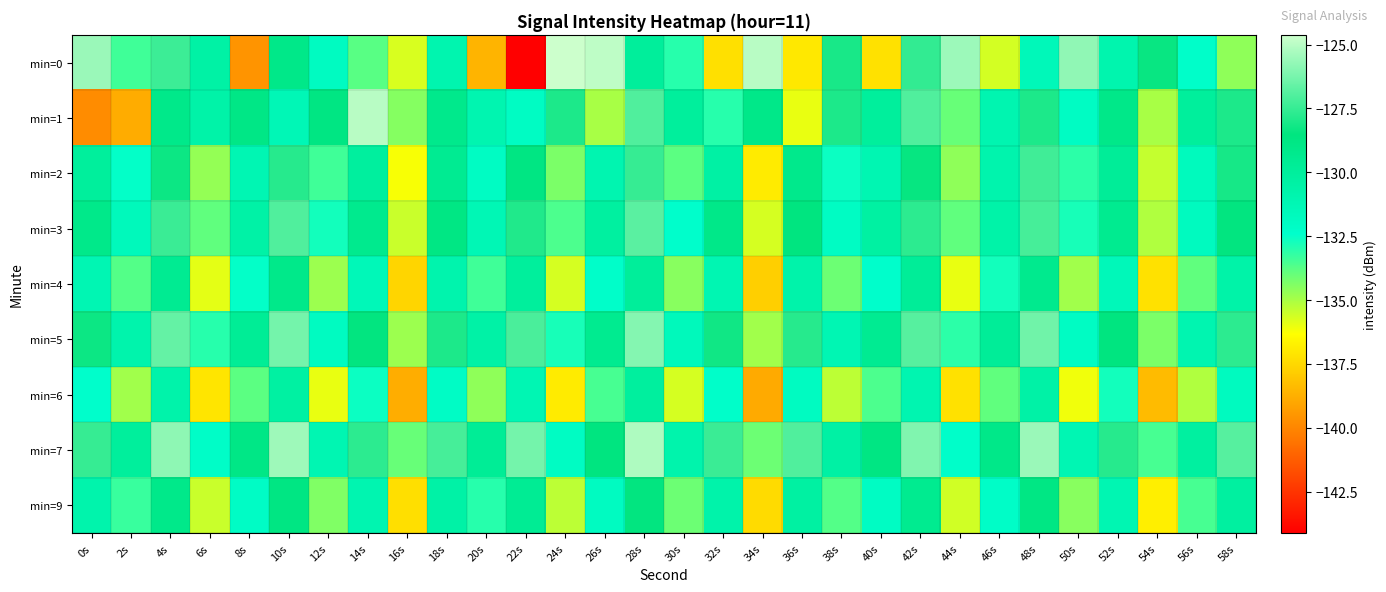

At which category is the sum across all series the highest?

28s